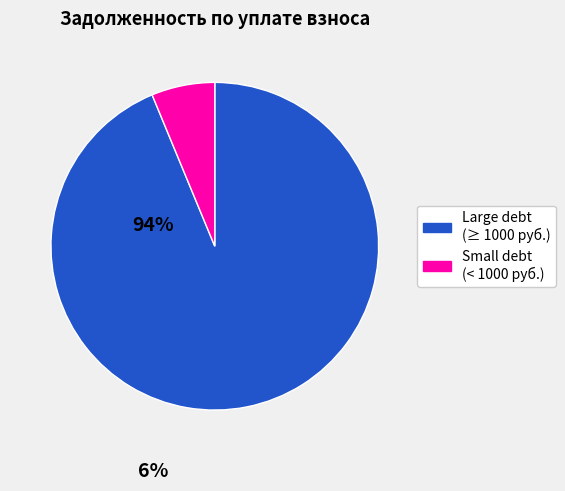

How many slices are in this pie chart?

2